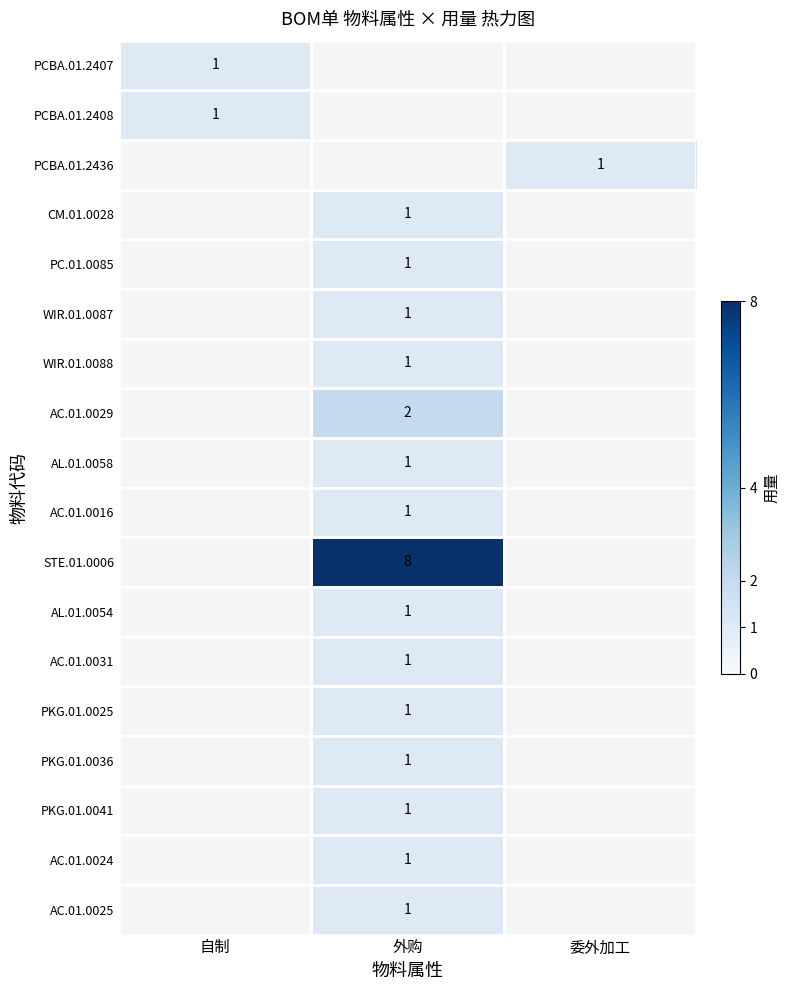

At how many categories does at least one series exceed 7?

1